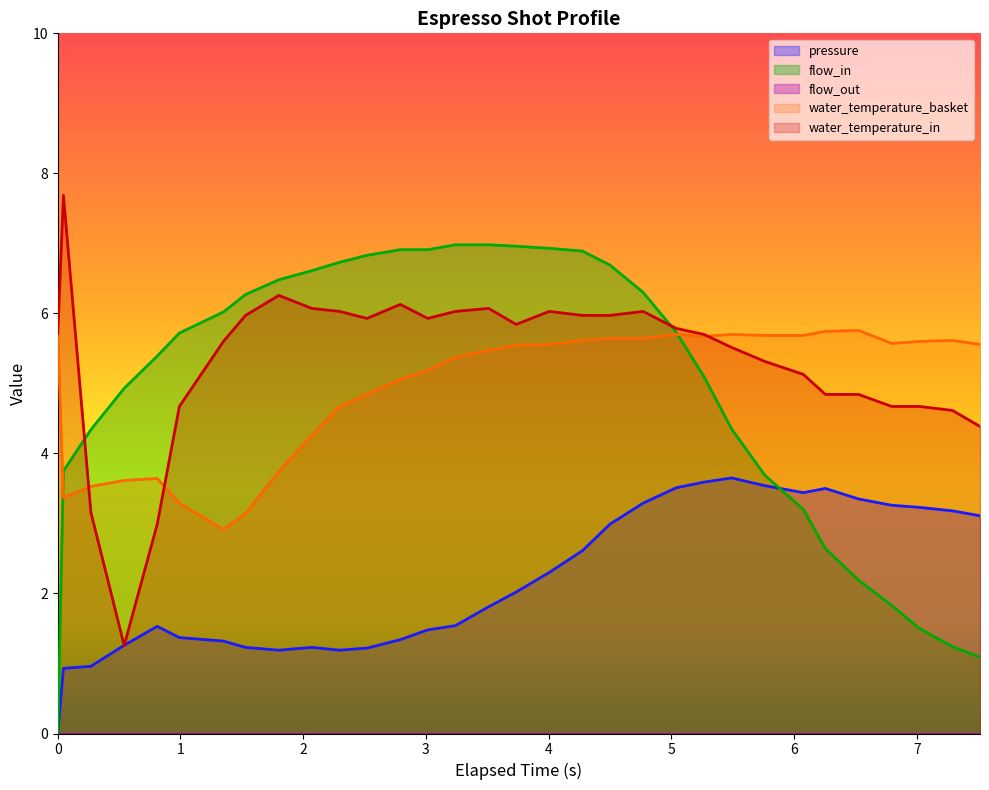

Which series ends up on top after the final intersection of flow_in and pressure?

pressure